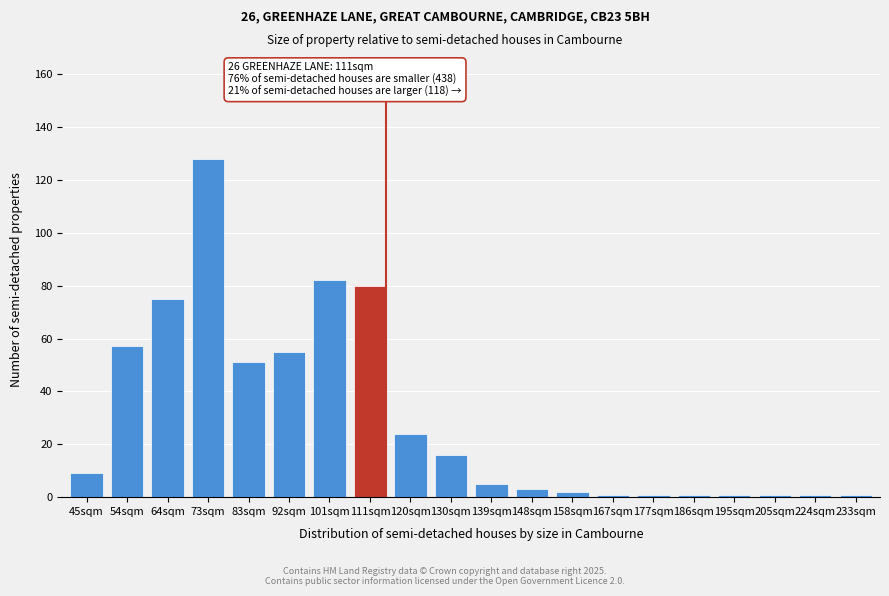

Reading right to left, transcribe all the data shown in this chart.

1	1	1	1	1	1	1	2	3	5	16	24	80	82	55	51	128	75	57	9